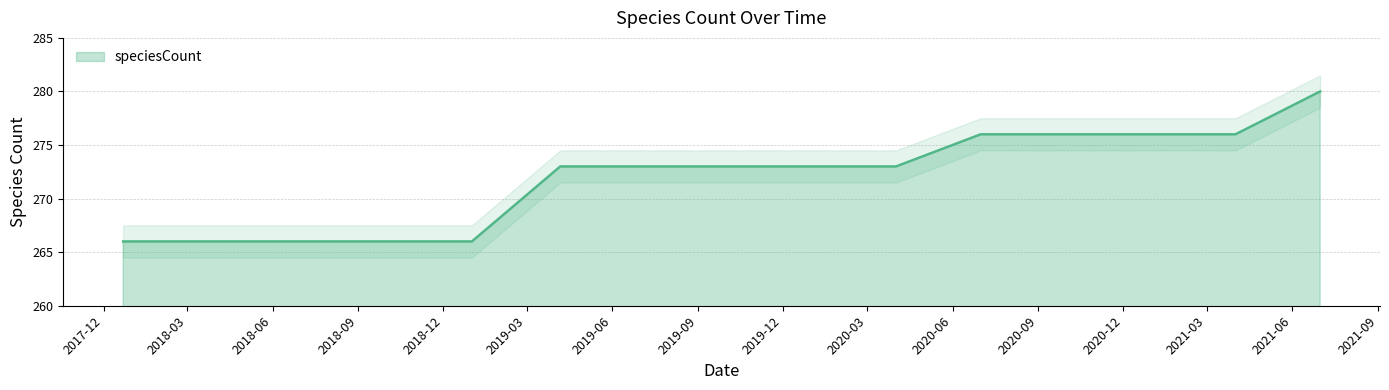

What is the difference between the maximum and minimum values?

14